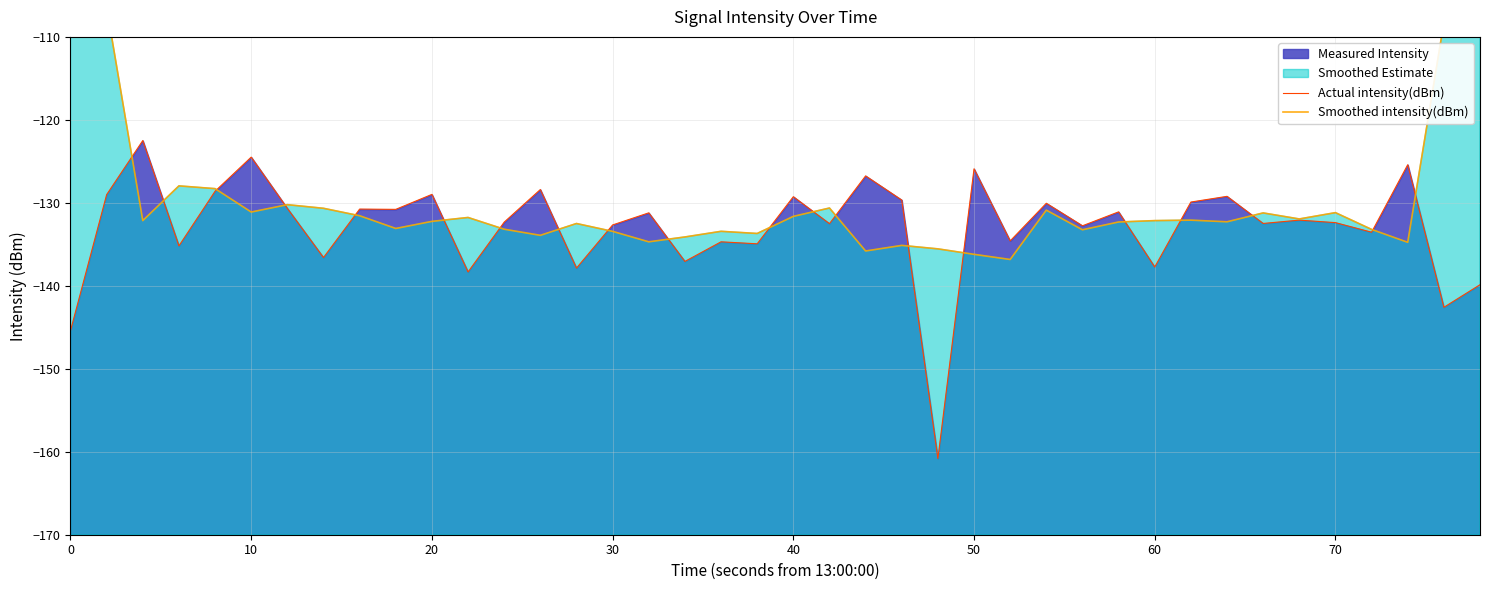

What is the smallest value displayed?

-160.8